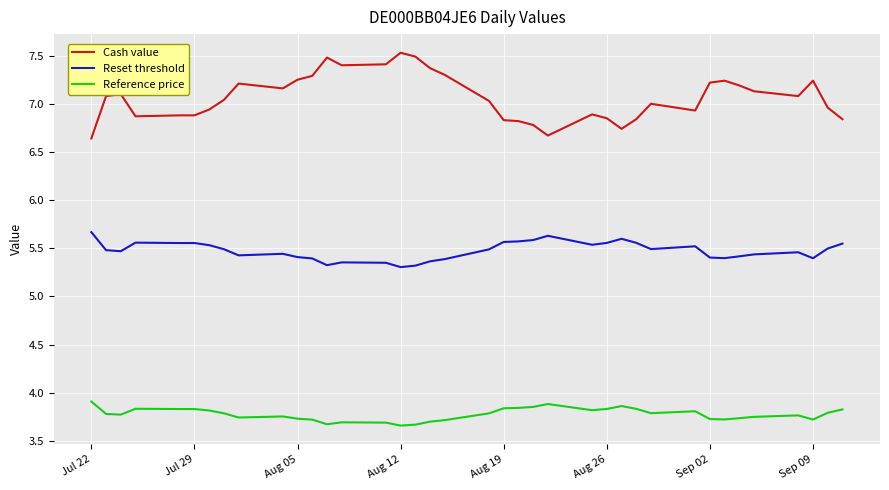

At how many categories does at least one series exceed 6?

38